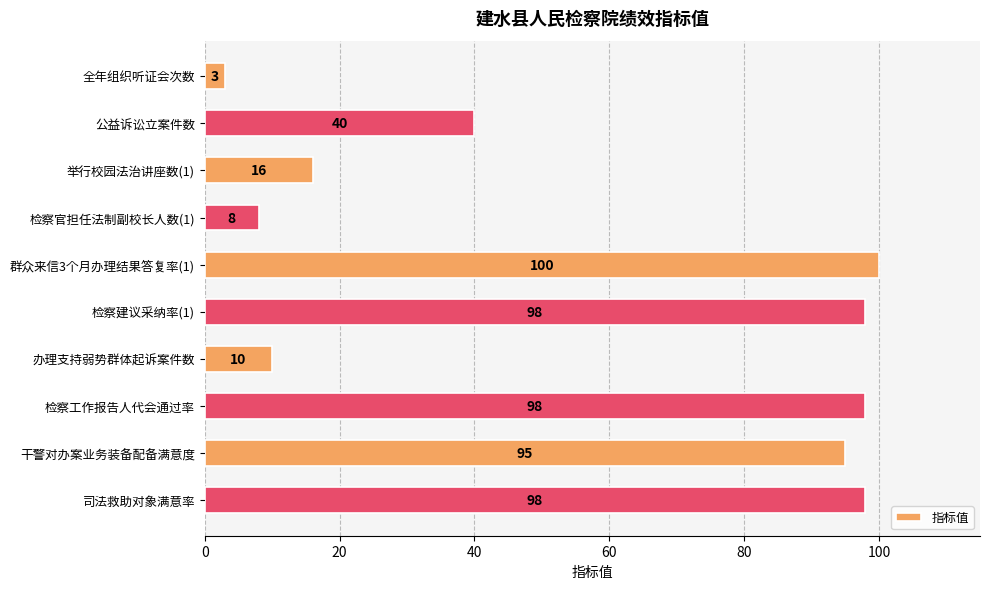

What is the maximum value shown in the chart?

100